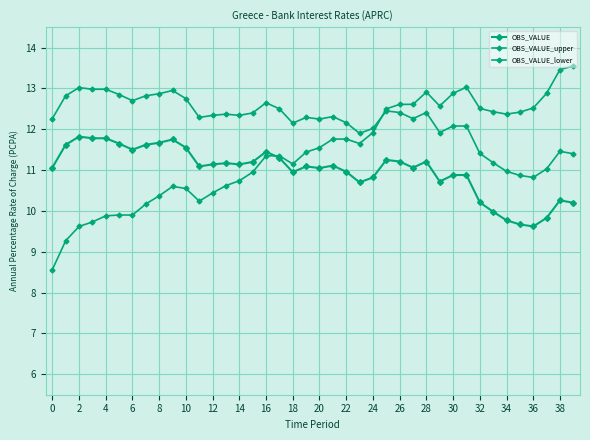

How many lines are shown in the chart?

3